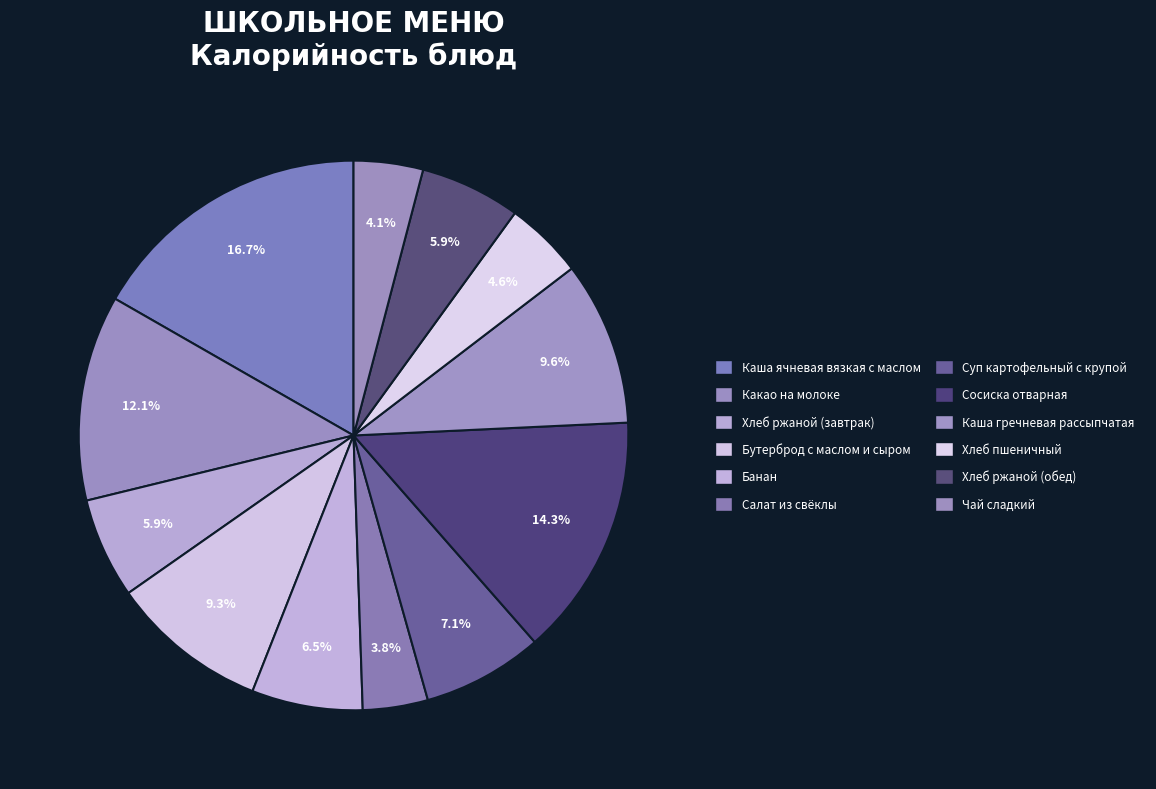

Count the number of slices in the pie.

12